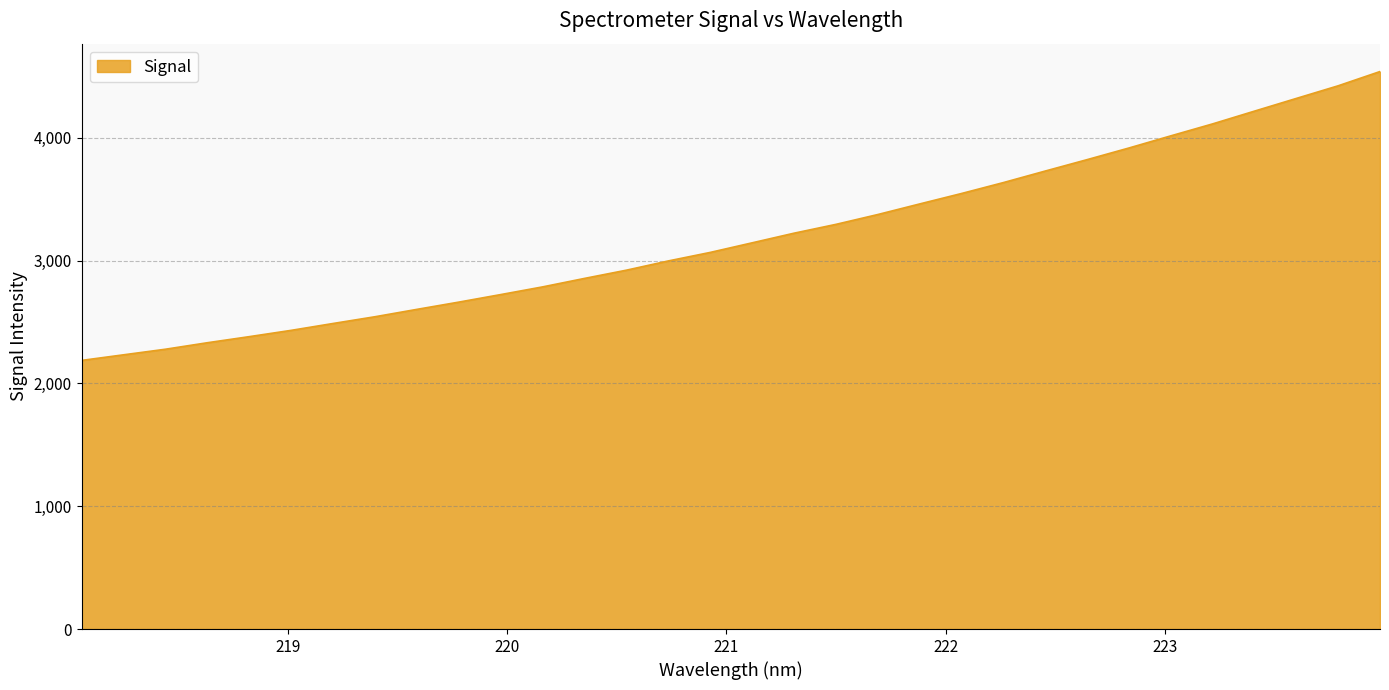

What is the difference between the maximum and minimum values?

2352.6